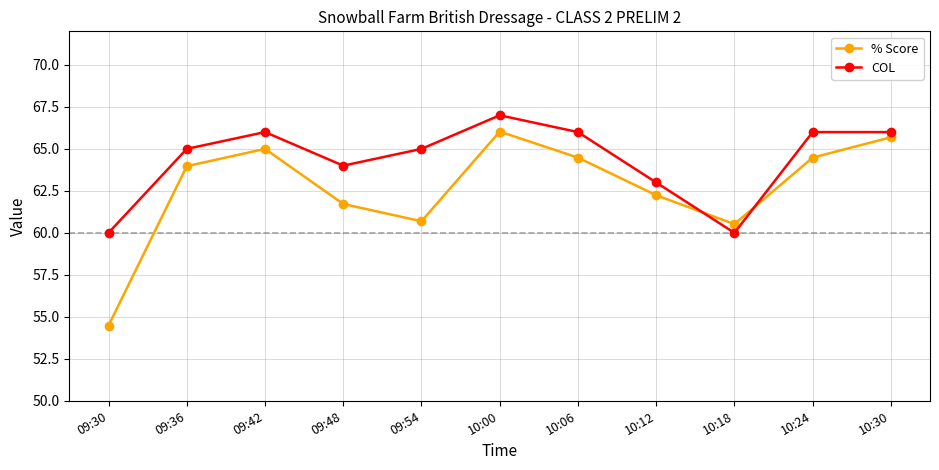

Which series has the widest spread of values?

% Score